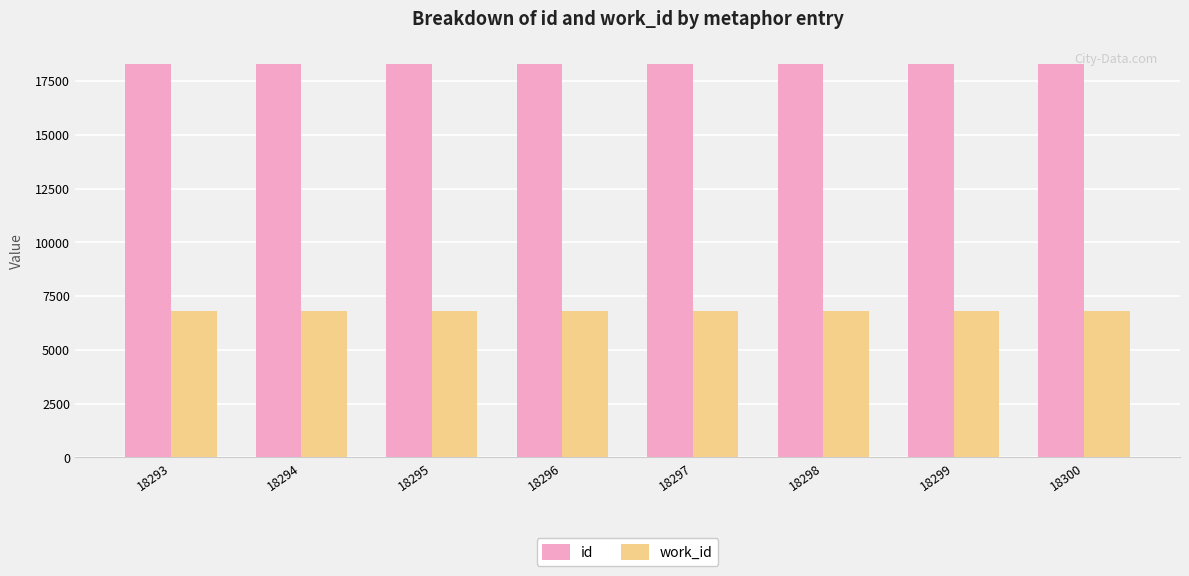

List the series in order of their overall mean, highest first.

id, work_id